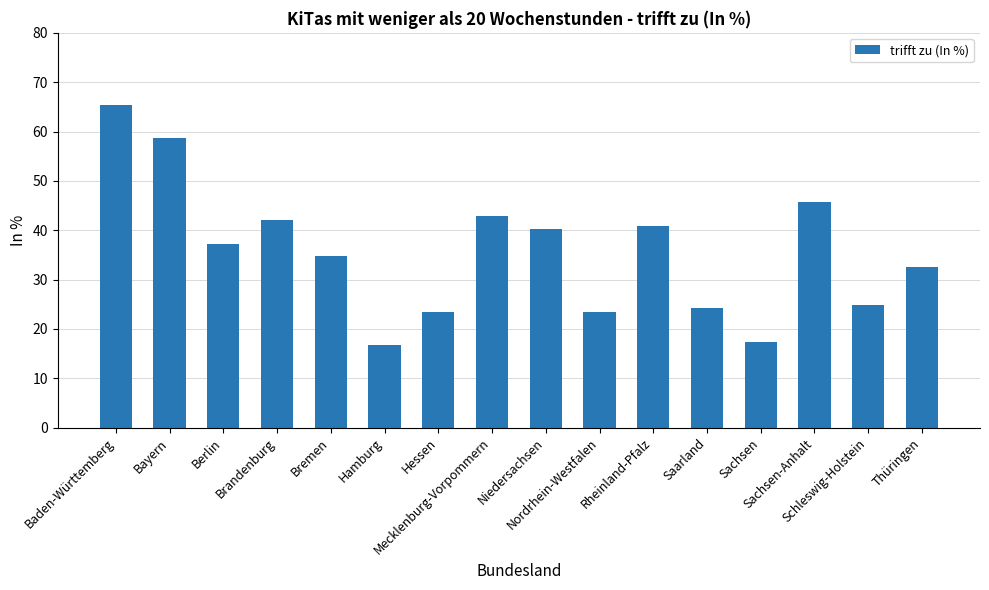

Between Nordrhein-Westfalen and Sachsen-Anhalt, which is larger?

Sachsen-Anhalt